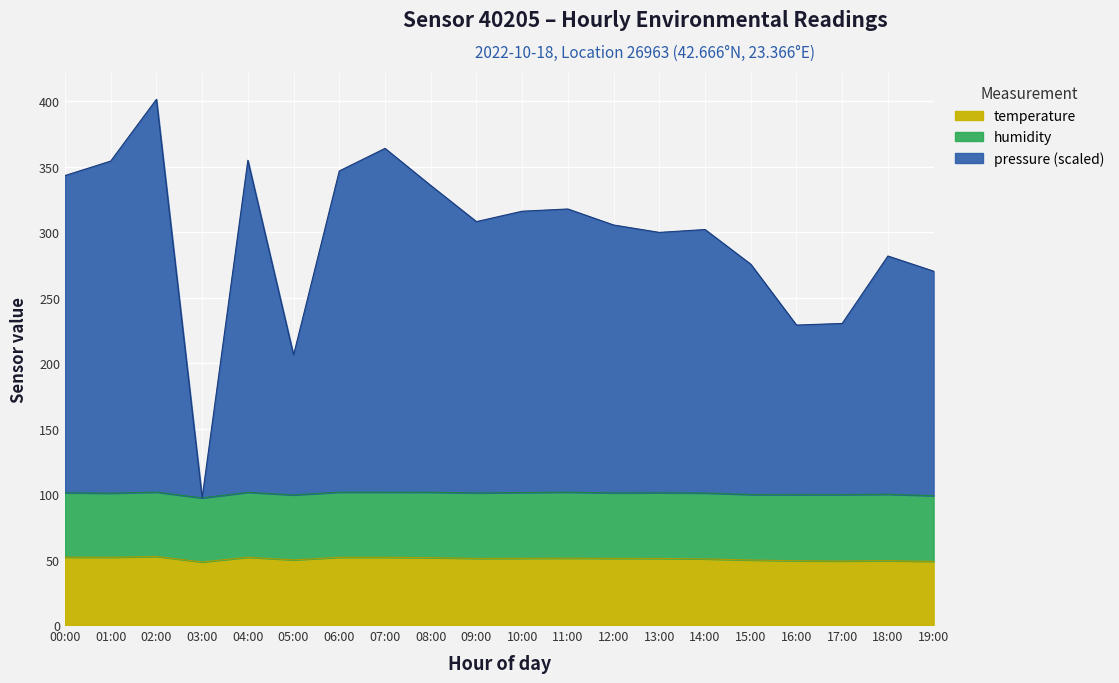

At which category is the sum across all series the highest?

02:00